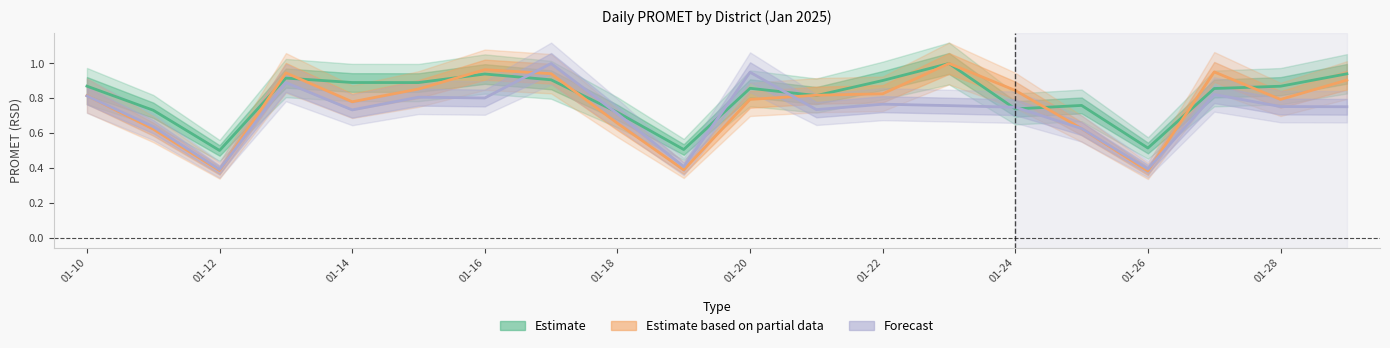

What is the minimum value shown in the chart?

0.4